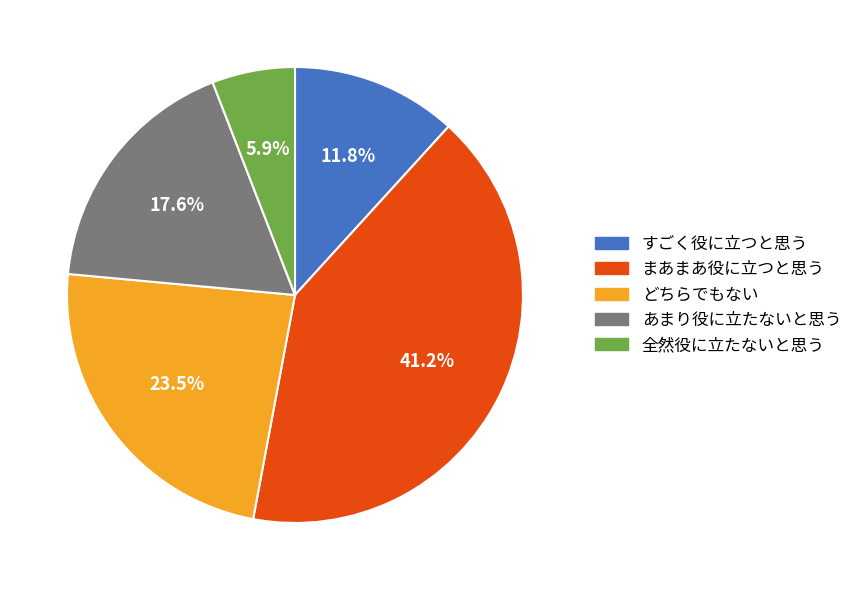

Is it true that あまり役に立たないと思う is 18% of the pie?

True